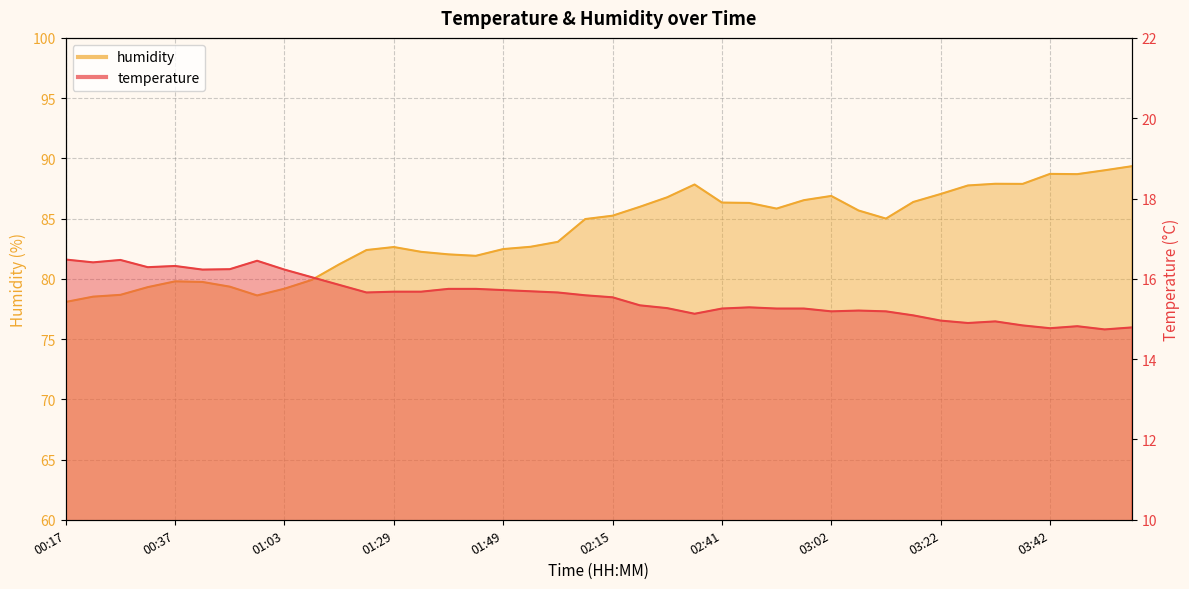

How many values in the temperature series exceed 15?

32